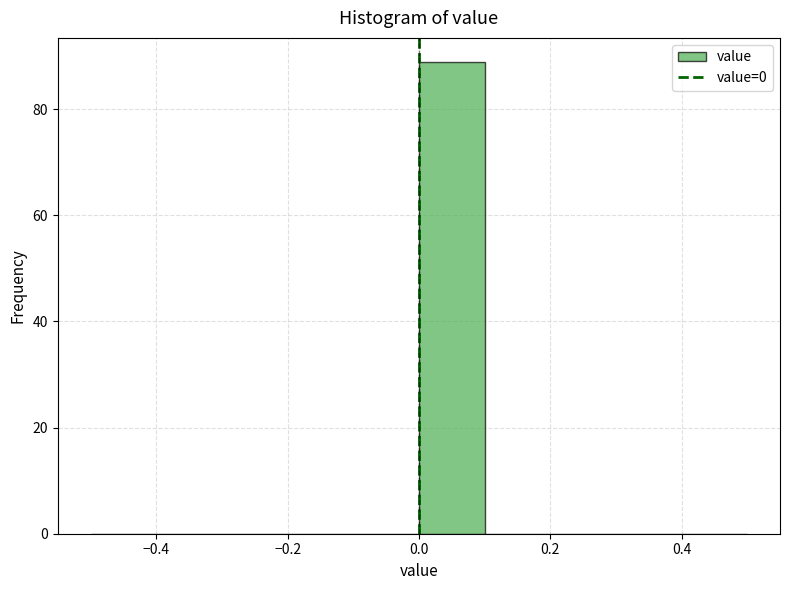

Reading left to right, transcribe this chart: for each bar, give the range it covers on the x-axis and its height. The values are not printed on the chart, so give them approximately, as read against the axis.

-0.5 to -0.4: 0
-0.4 to -0.3: 0
-0.3 to -0.2: 0
-0.2 to -0.1: 0
-0.1 to 0.0: 0
0.0 to 0.1: 90
0.1 to 0.2: 0
0.2 to 0.3: 0
0.3 to 0.4: 0
0.4 to 0.5: 0